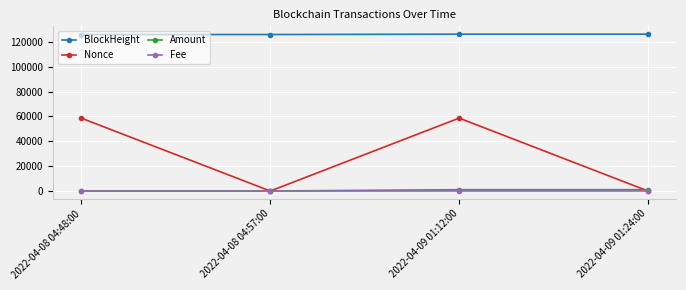

Which series has the largest range (max minus min)?

Nonce